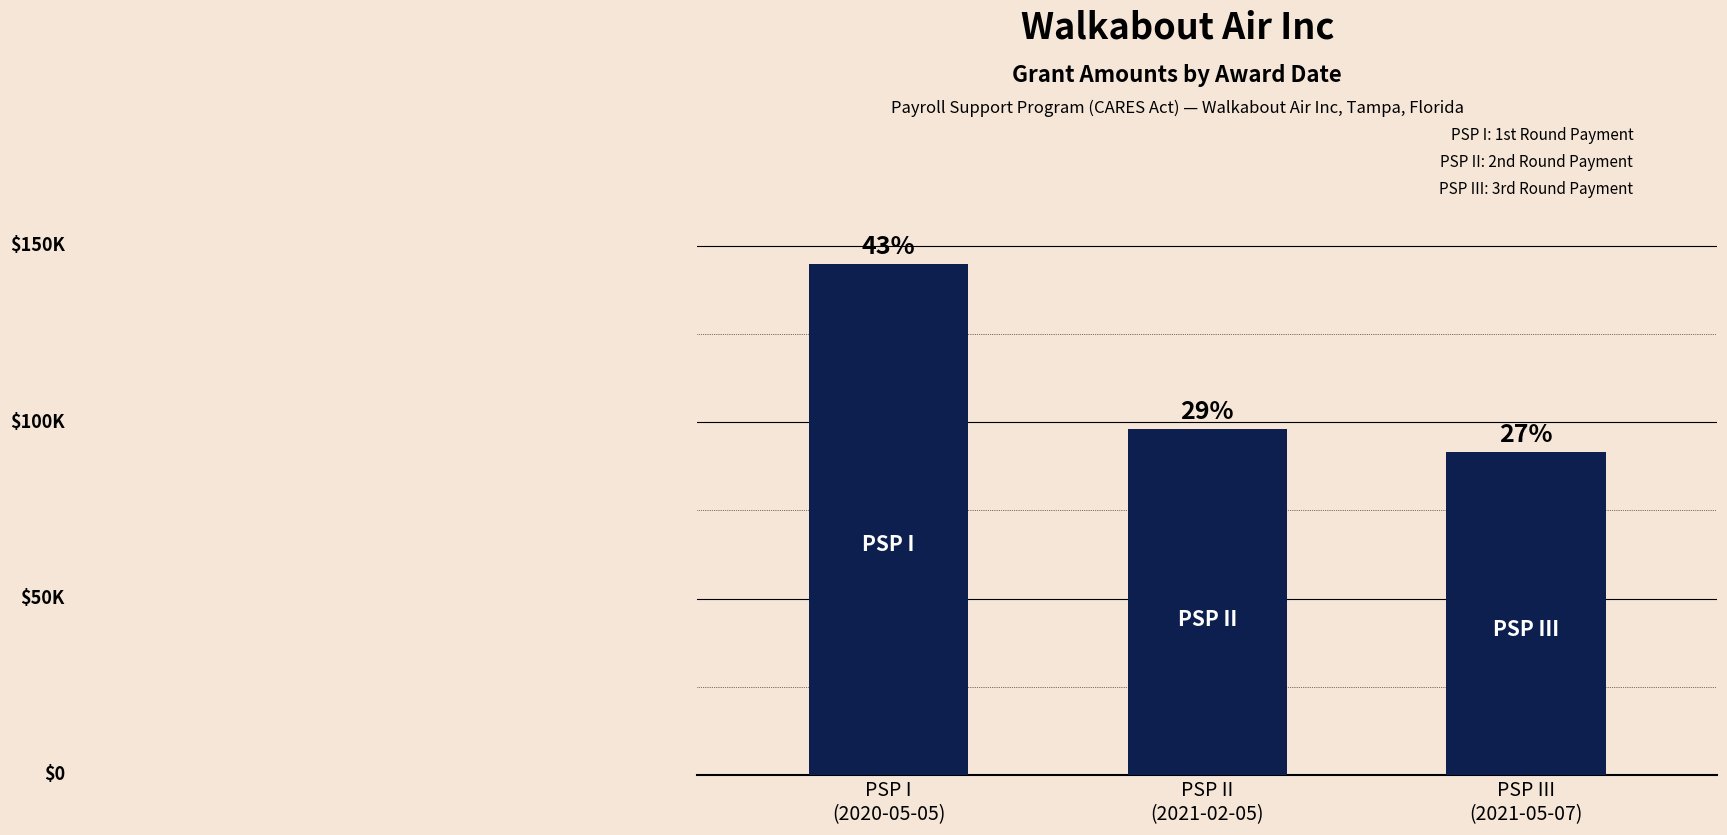

What position from the right is PSP II
(2021-02-05)?

2